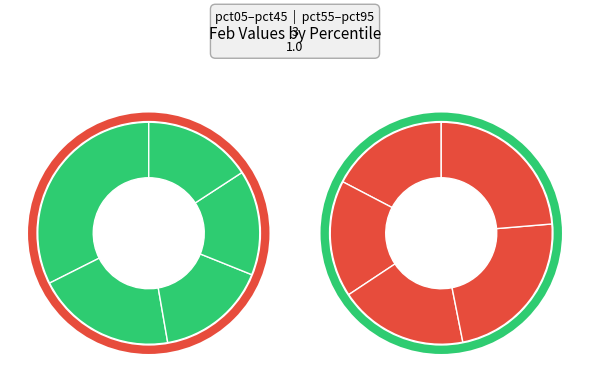

Does pct65 represent more than half of the total?

No